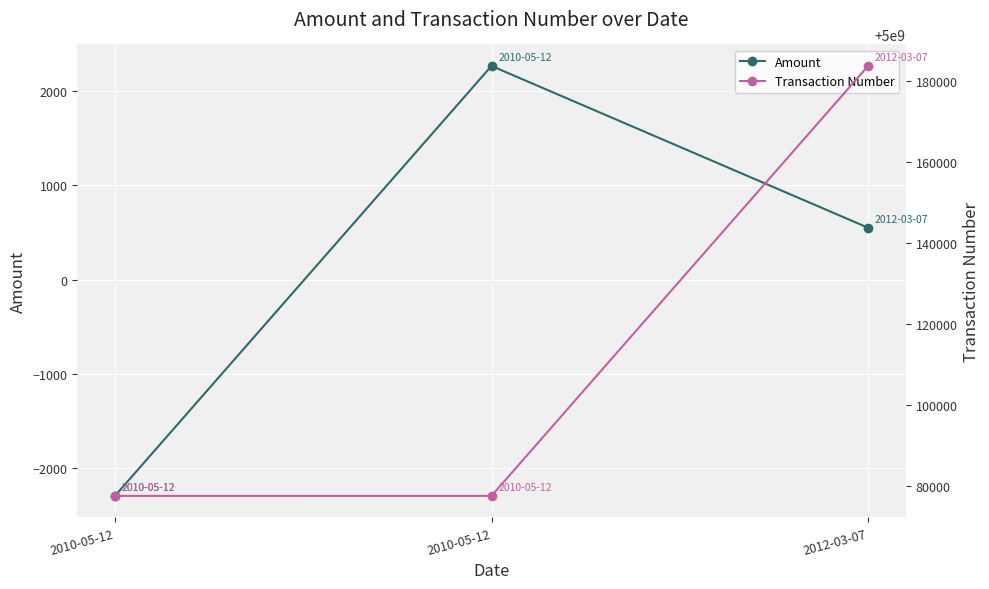

How many categories are shown in the chart?

3